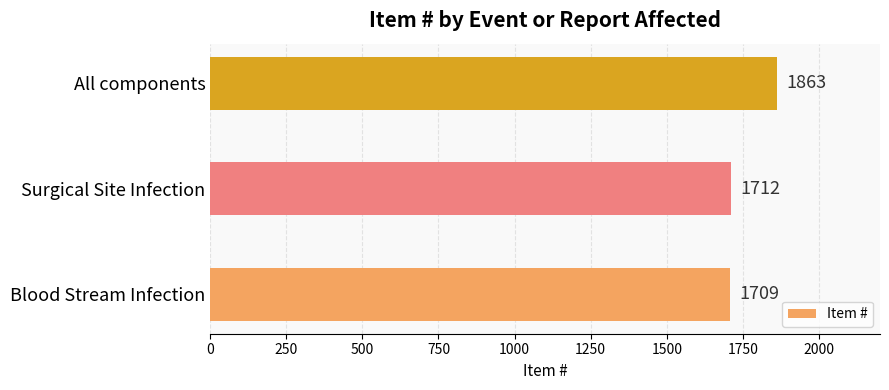

List the labels in order of value, smallest first.

Blood Stream Infection, Surgical Site Infection, All components